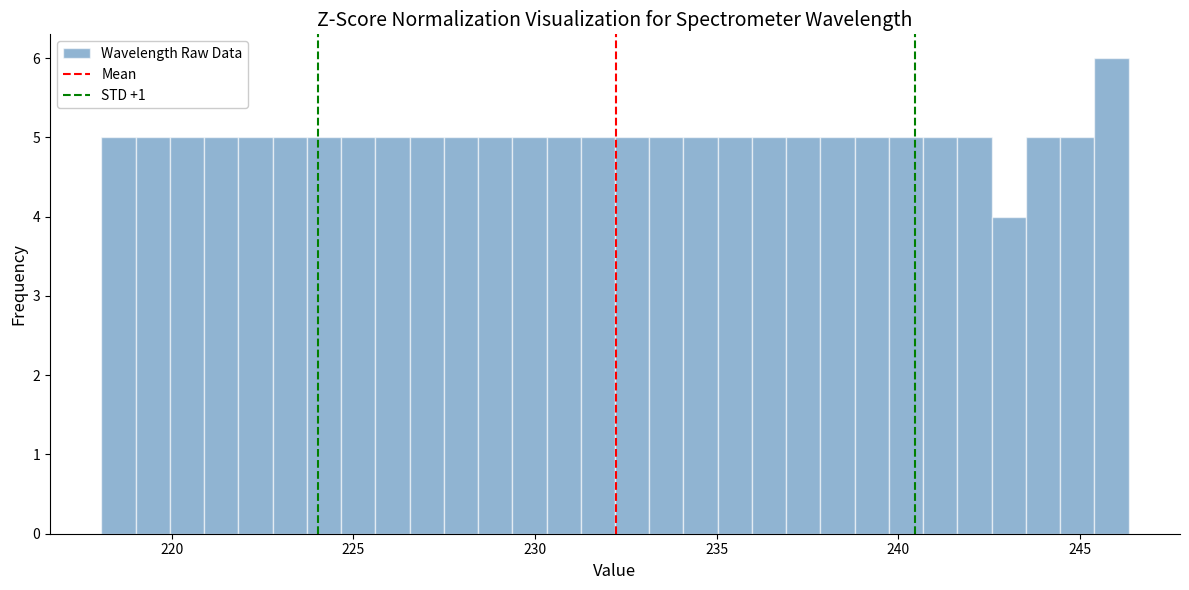

Read against the x-axis, roughly where is the centre of the tallest bar?

246.0